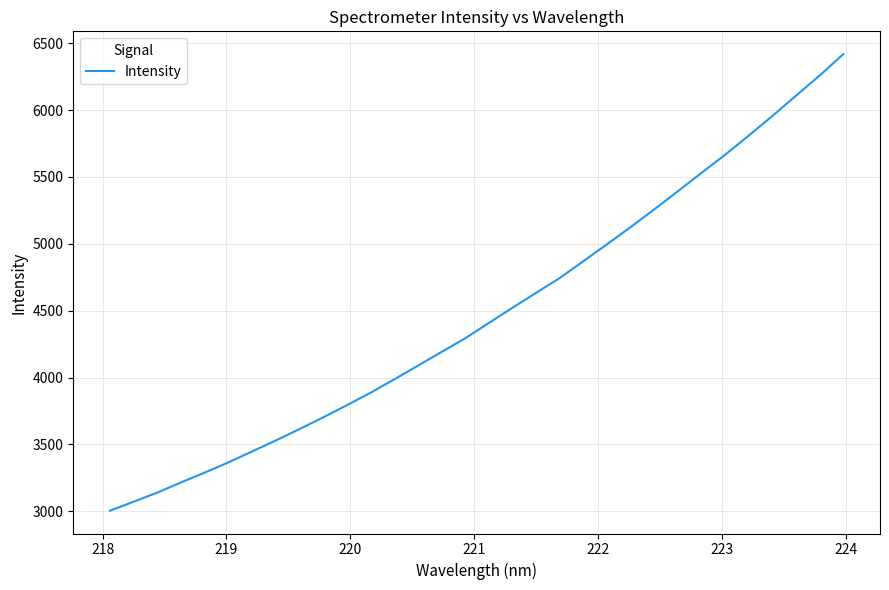

What is the difference between the maximum and minimum values?

3413.0